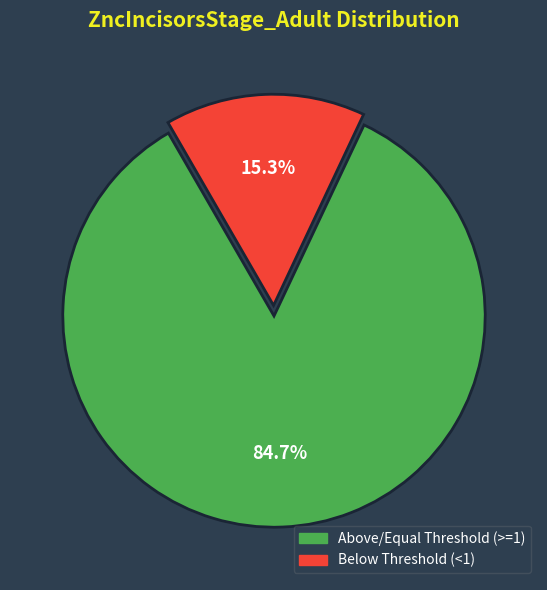

Do Above/Equal Threshold (>=1) and Below Threshold (<1) together represent more than half of the pie?

Yes